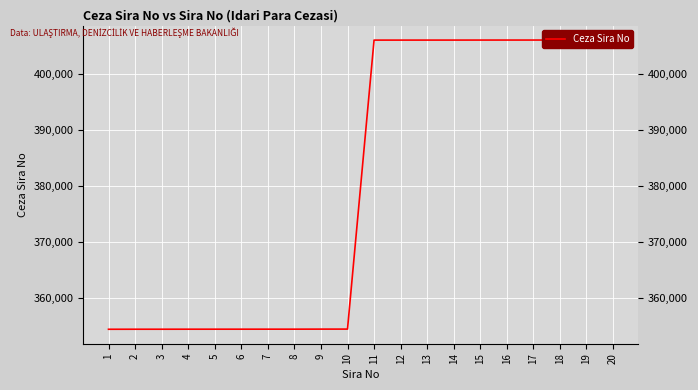

True or false: the data shows 549230 at 19.

False